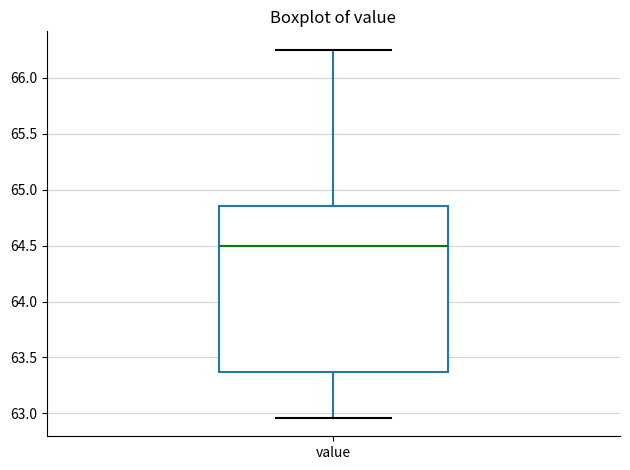

Where is the upper edge of the box for value on the y-axis? The values are not printed on the chart, so give them approximately, as read against the axis.

64.85